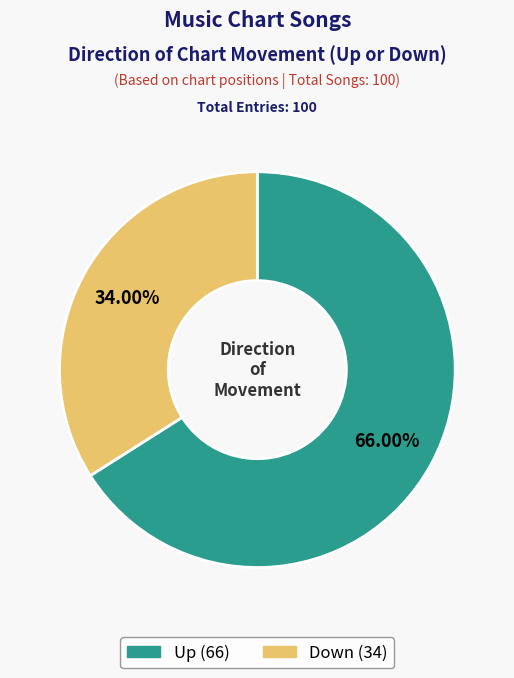

Count the number of slices in the pie.

2